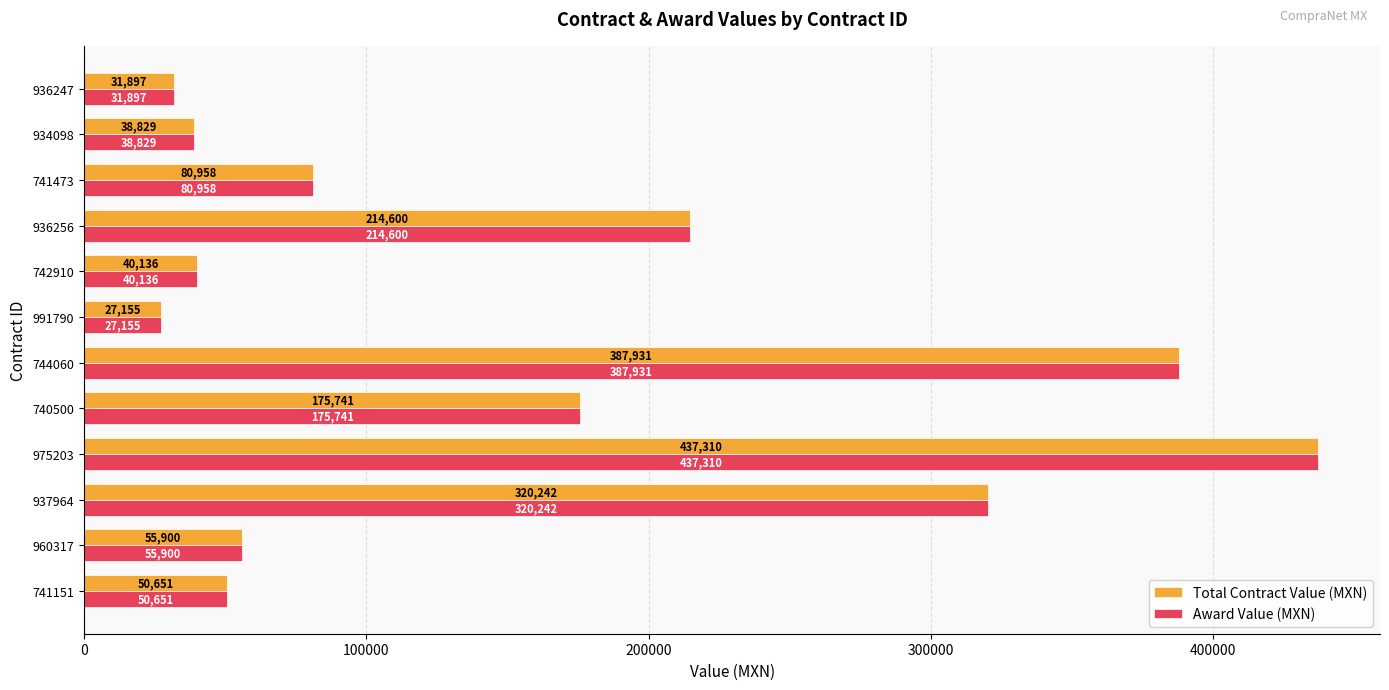

What is the sum of the Award Value (MXN) values at 937964 and 936256?

534842.0